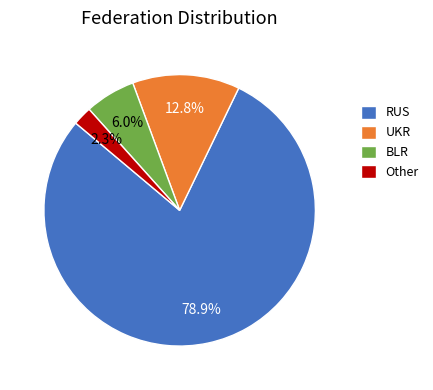

To the nearest percent, what portion does Other represent?

2%